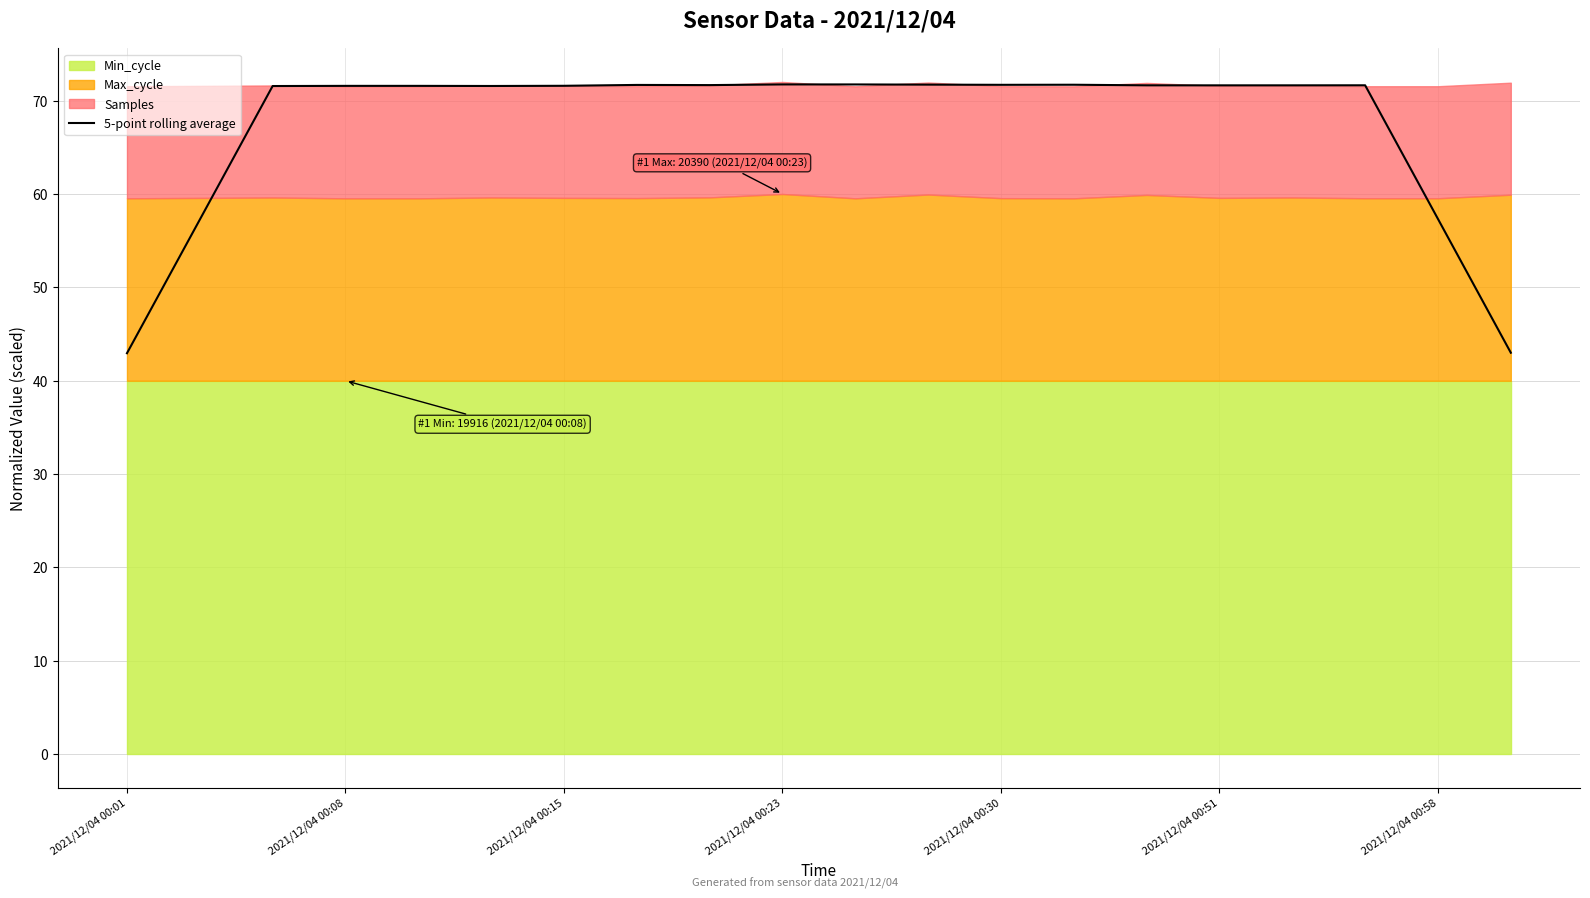

What is the sum of the values at 14 and 11?

143.3